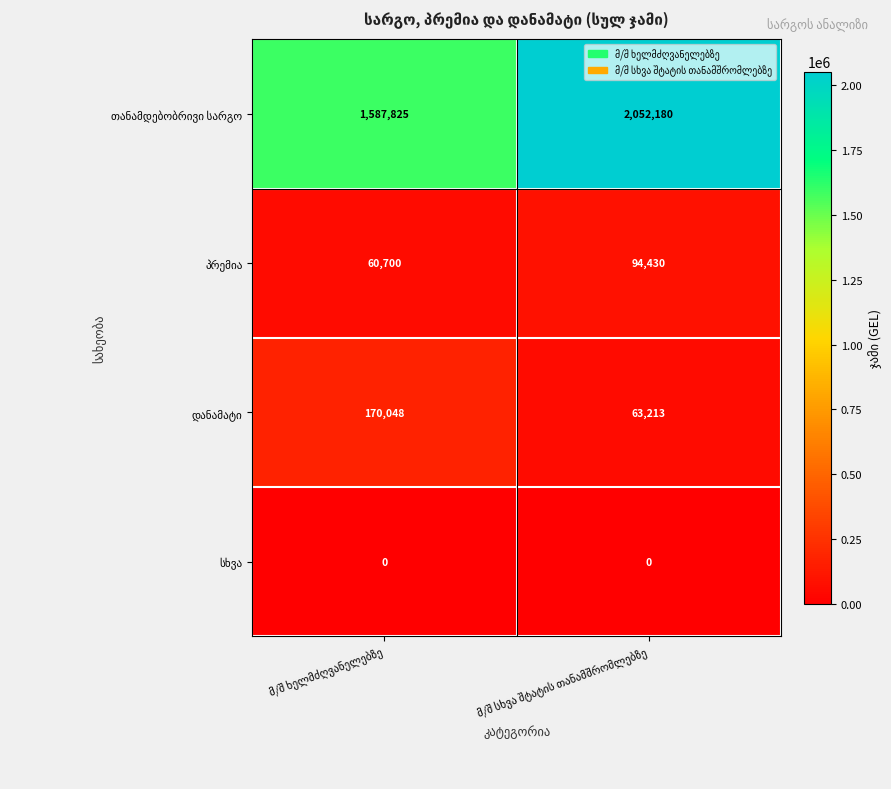

What is the greatest value displayed?

2052180